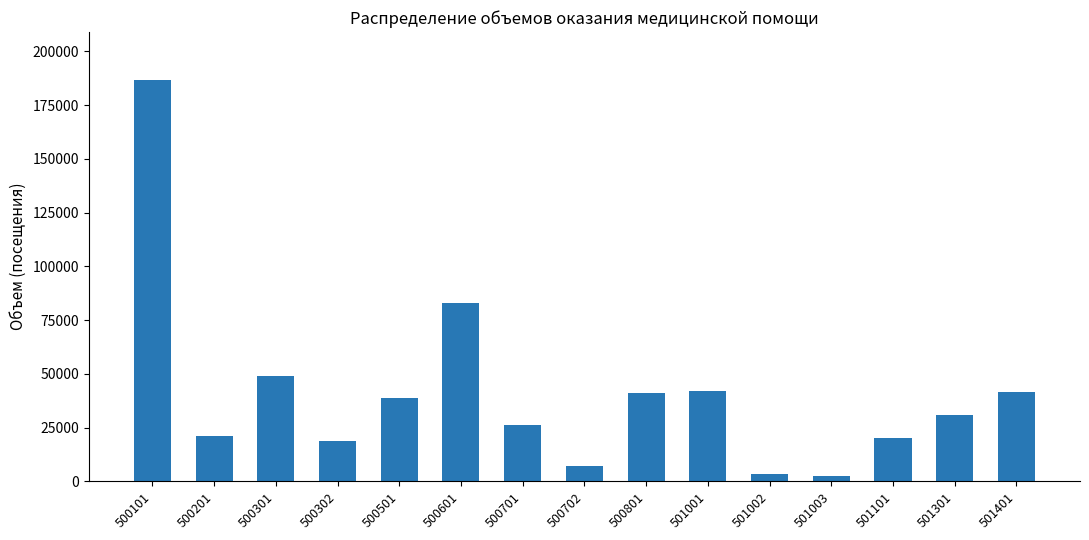

The chart shows a value of 41319 at 500801. True or false?

True